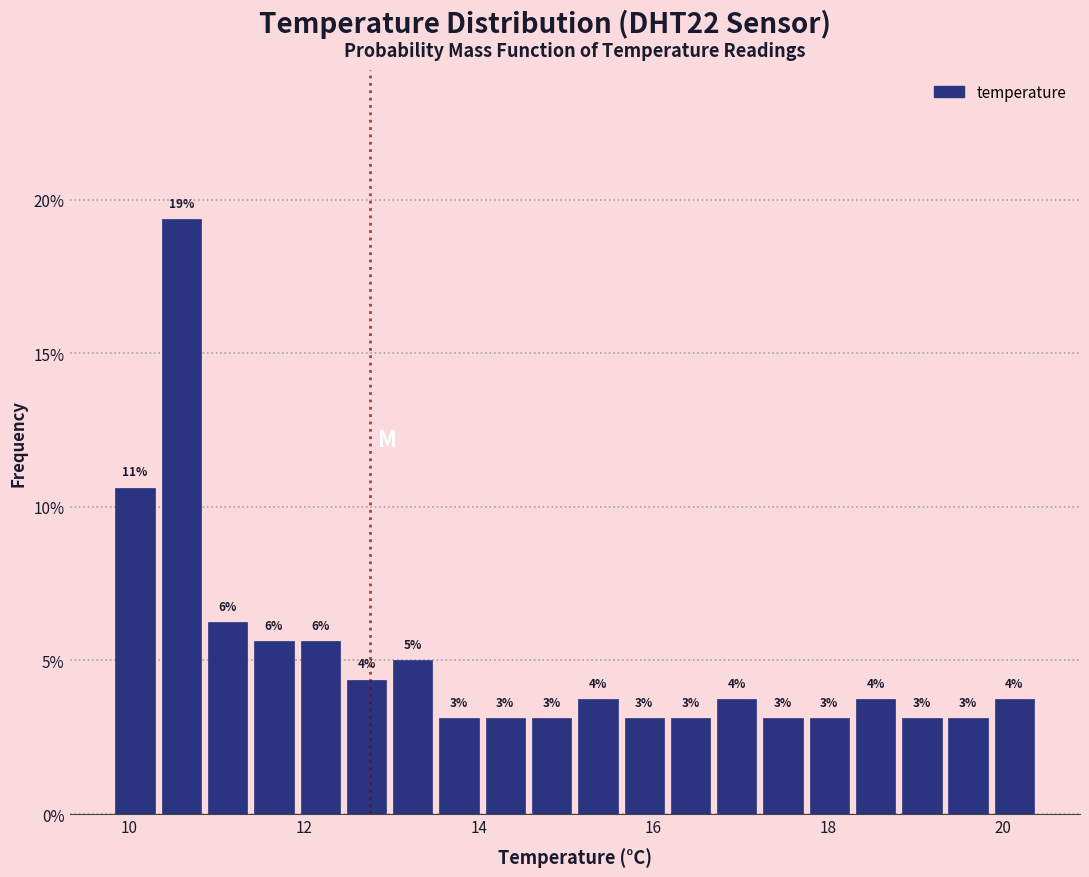

Read against the x-axis, roughly where is the centre of the tallest bar?

10.6